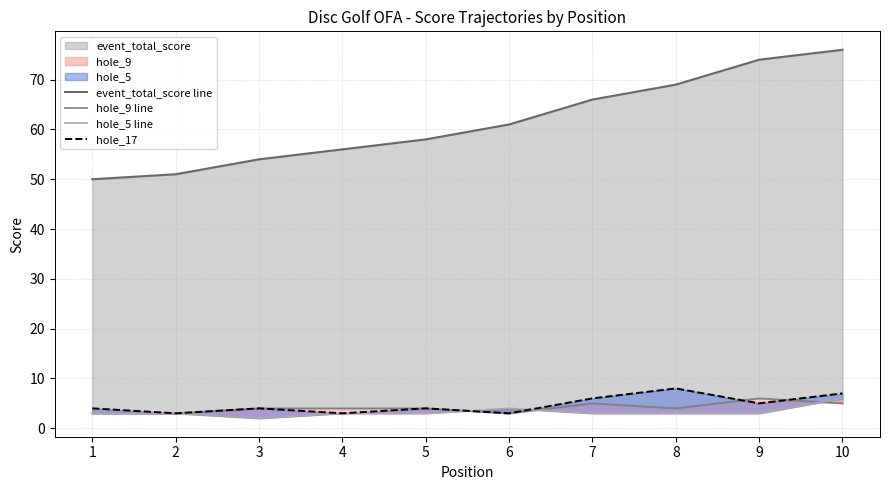

Count the number of data series in this chart.

4